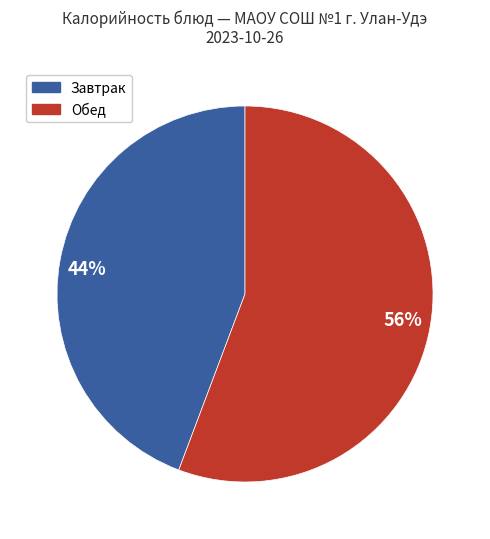

Do 44% and 56% together represent more than half of the pie?

Yes